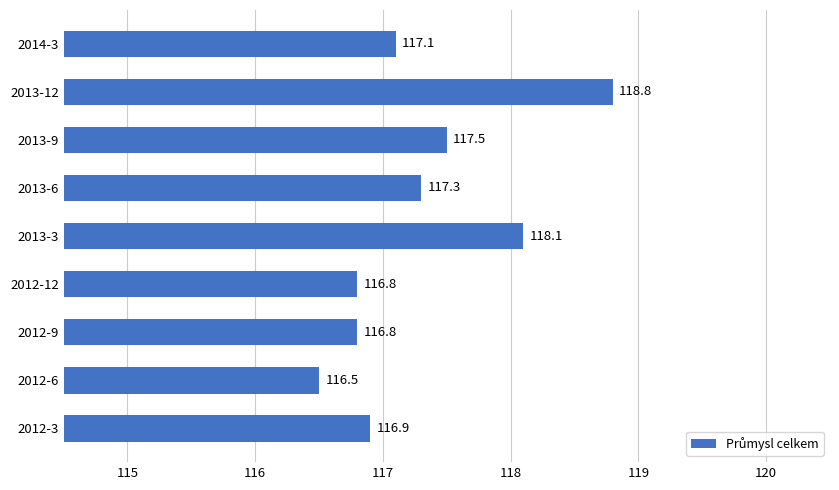

What is the ratio of the value at 2012-12 to the value at 2012-6?

1.0